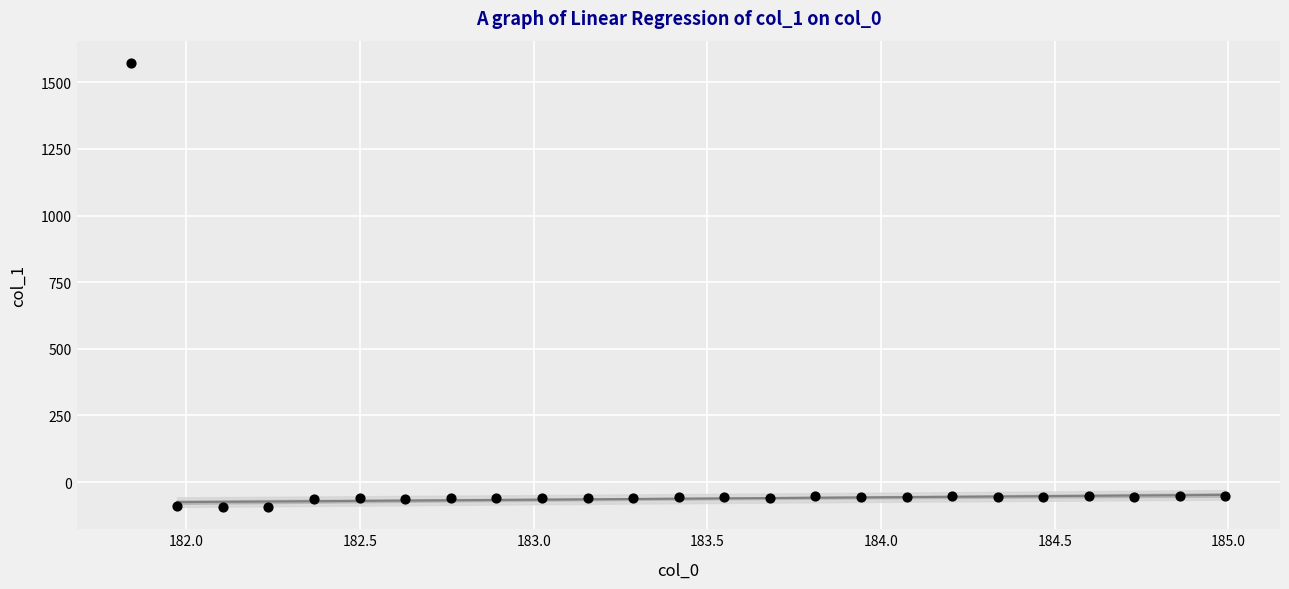

What is the range of X values (max minus min)?

3.1